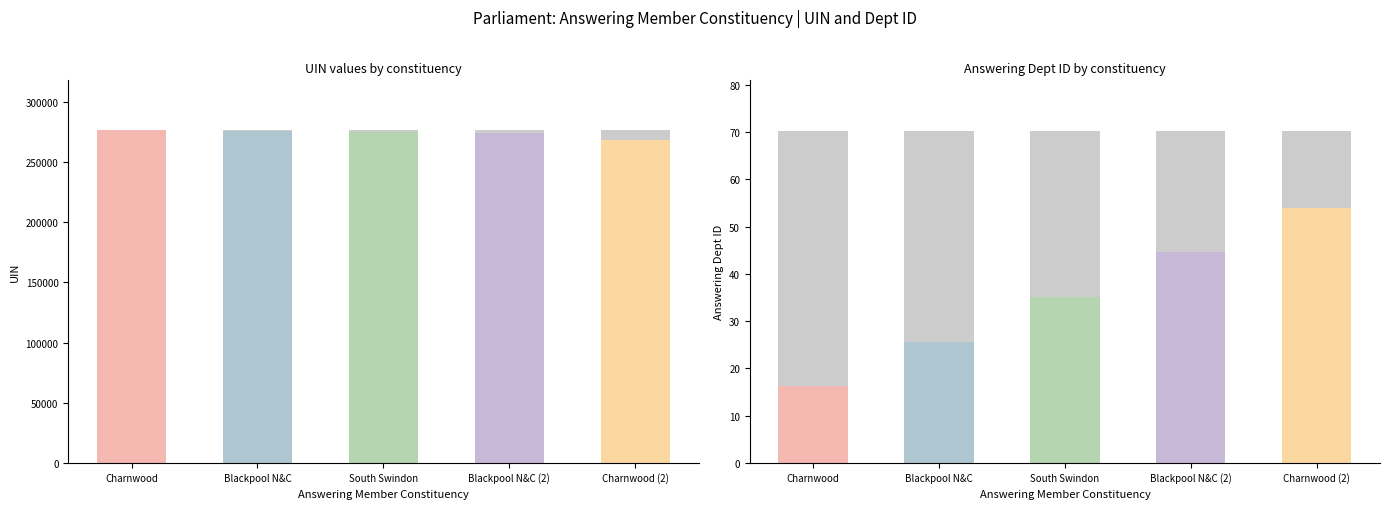

At Blackpool North and Cleveleys (274534), list the series in order from largest to smallest.

uin, answering dept id